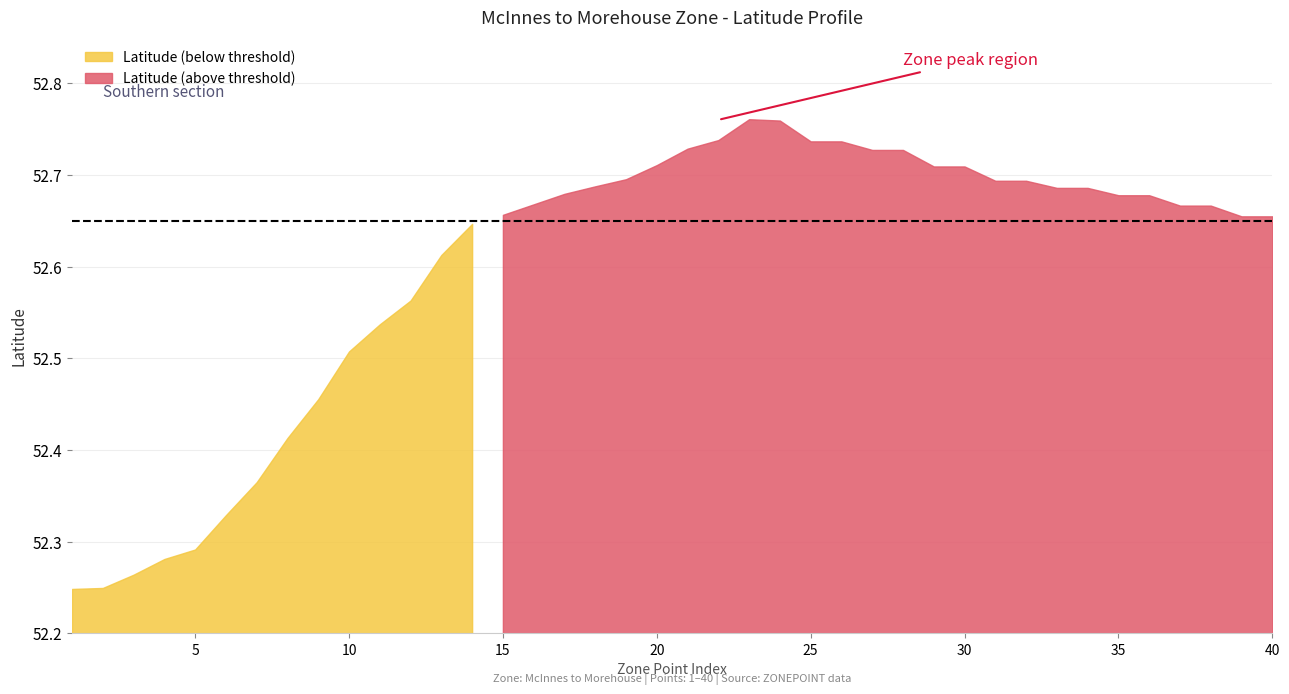

Between 30 and 31, which is larger?

30